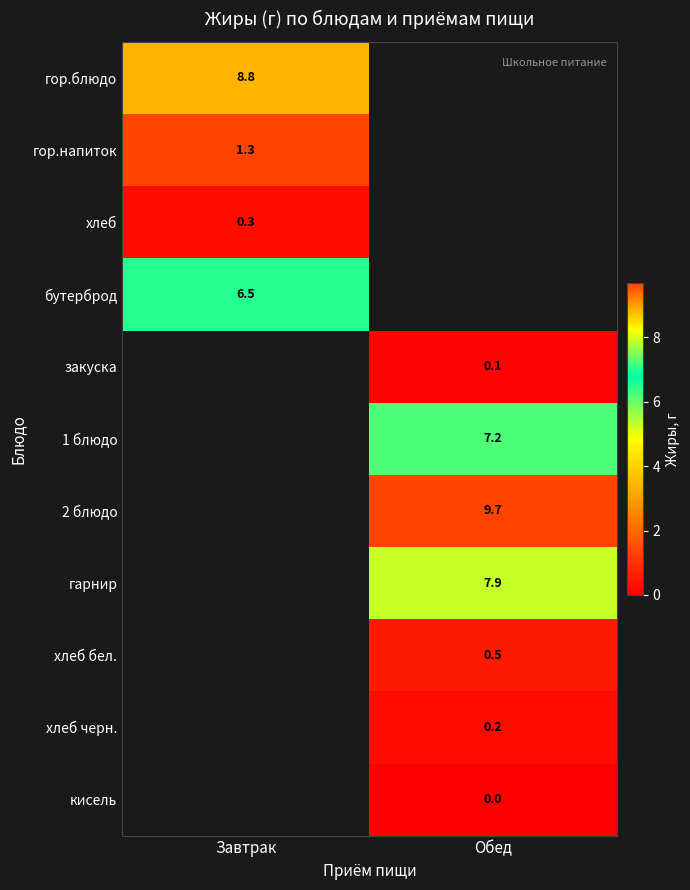

Is it true that хлеб бел. equals 0.5 at Обед?

True